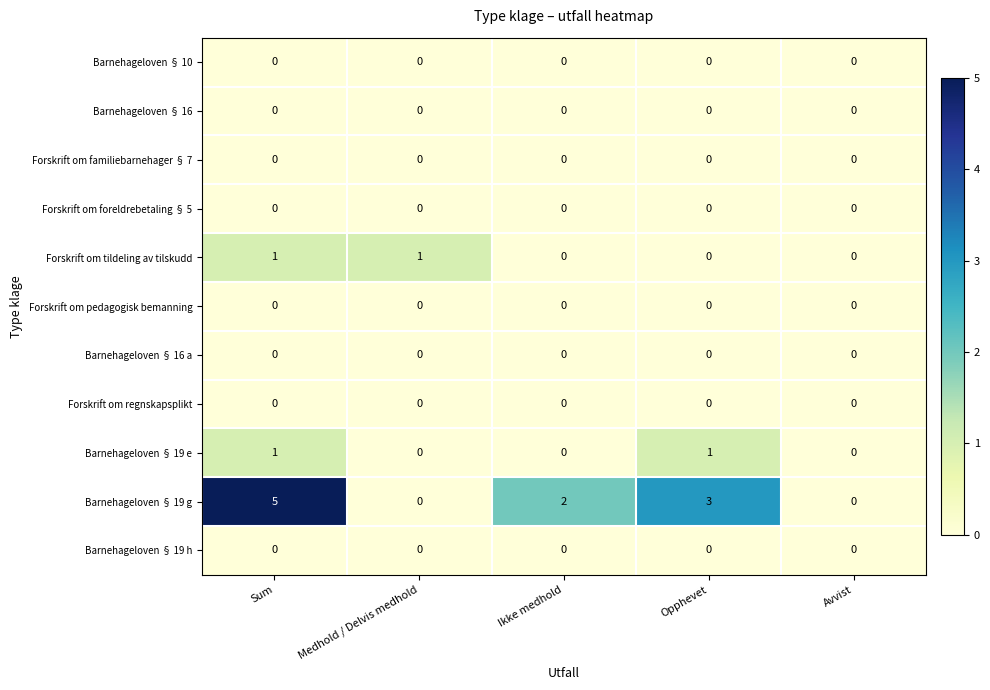

What is the total value across all series at Opphevet?

4